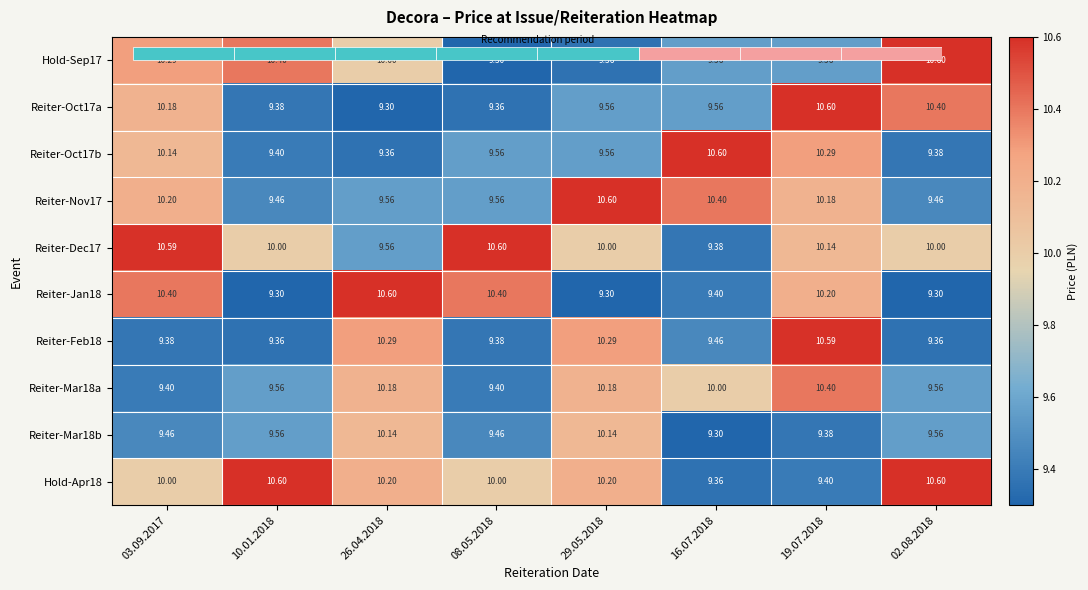

At which label is Hold-Sep17 closest to 9?

08.05.2018